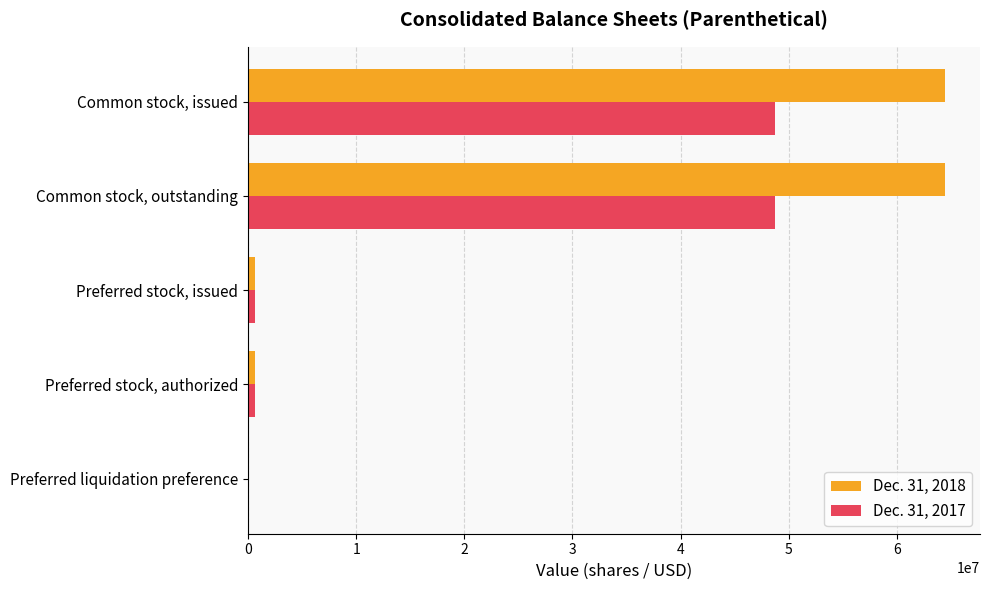

Is the value of Dec. 31, 2017 at Preferred liquidation preference greater than the value of Dec. 31, 2018 at Common stock, issued?

No